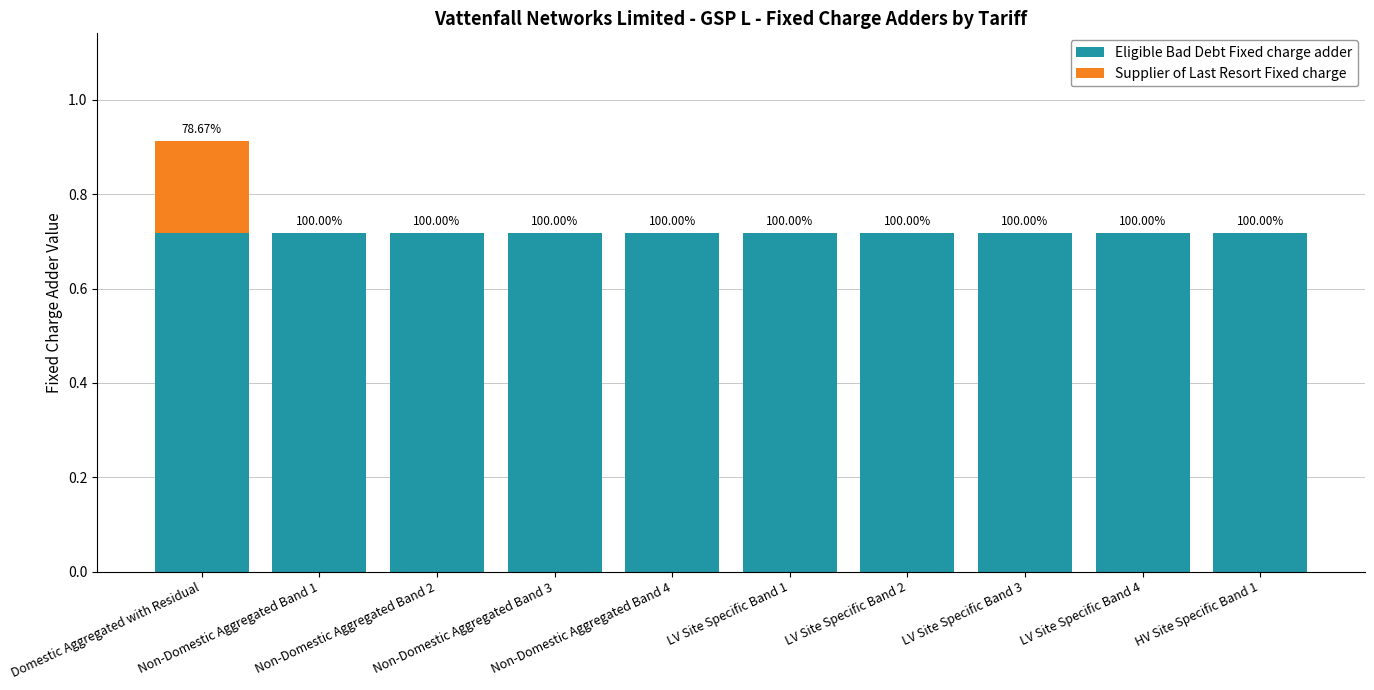

What are all the series names shown in the legend?

Eligible Bad Debt Fixed charge adder, Supplier of Last Resort Fixed charge